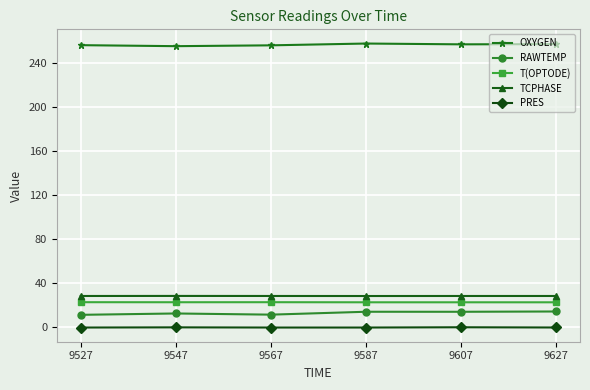

What is the difference between the maximum and second lowest values in the RAWTEMP series?

2.9